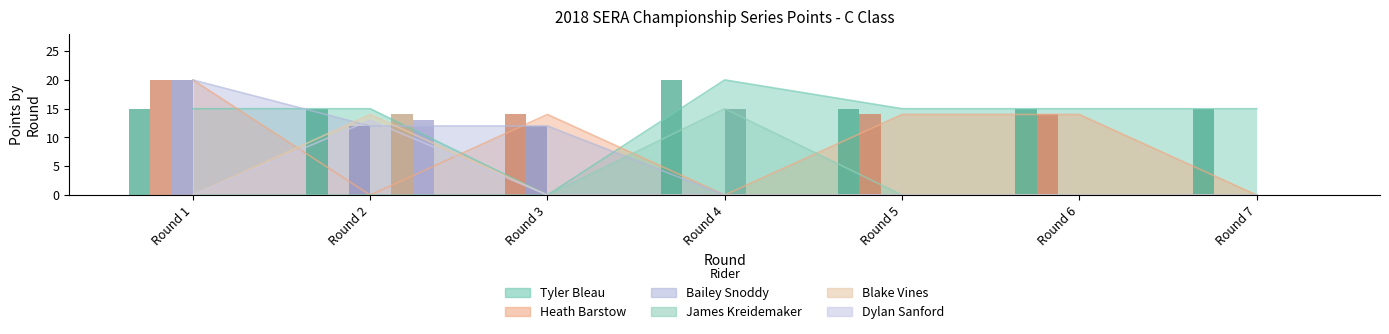

What is the average value of the Dylan Sanford series?

2